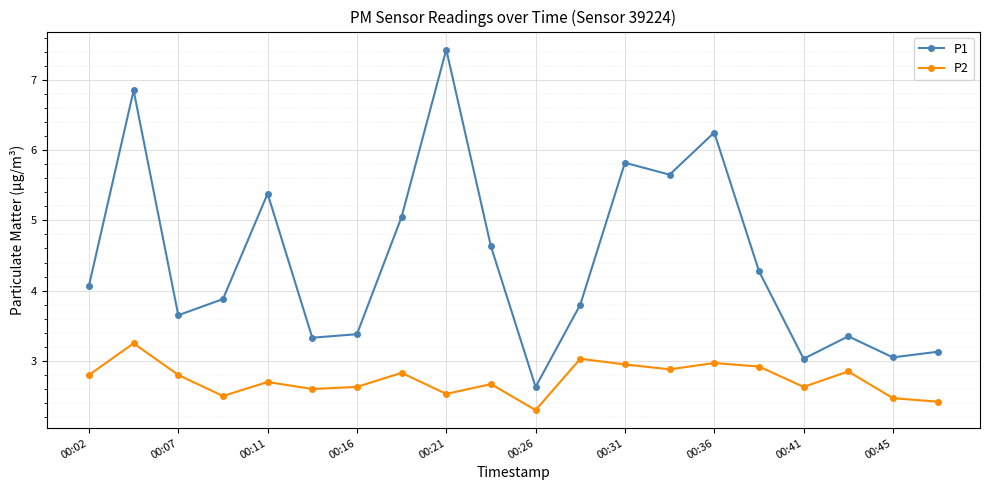

What is the highest value of the P1 series?

7.4